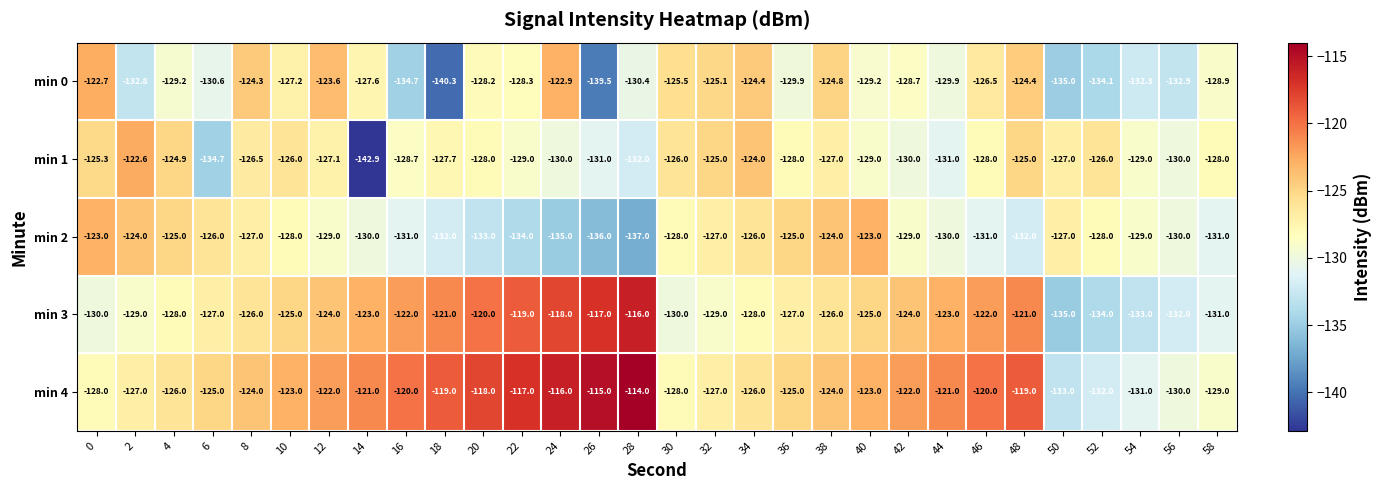

What is the spread (max minus min) of values at 6?

9.7